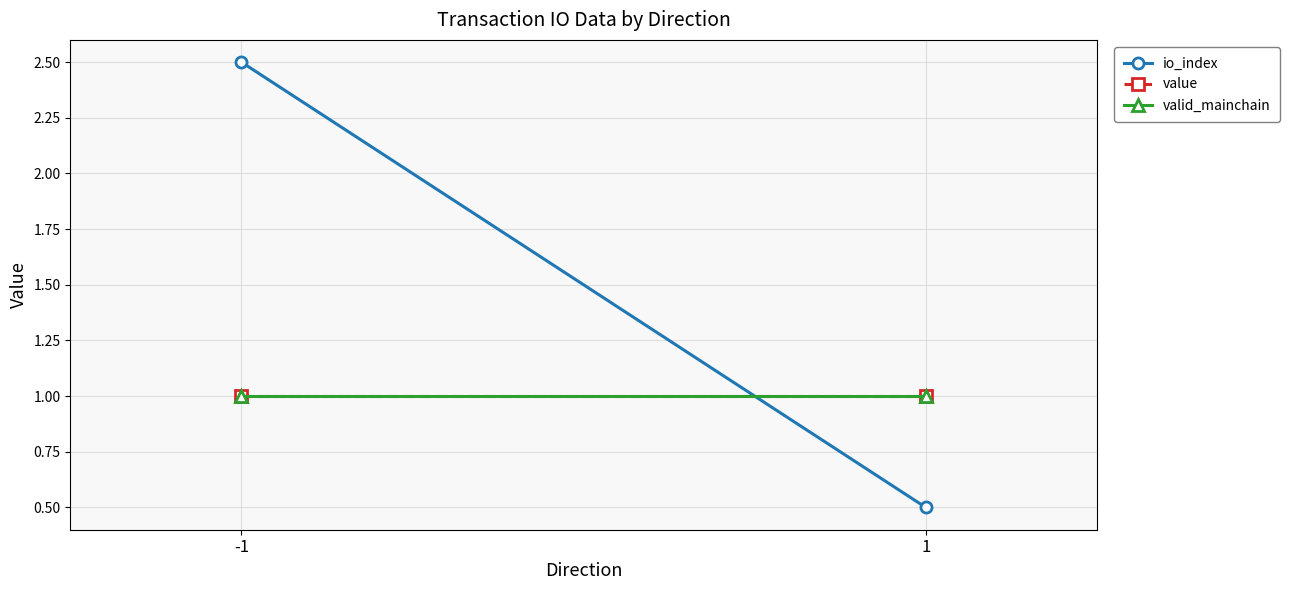

What is the minimum value for io_index?

0.5